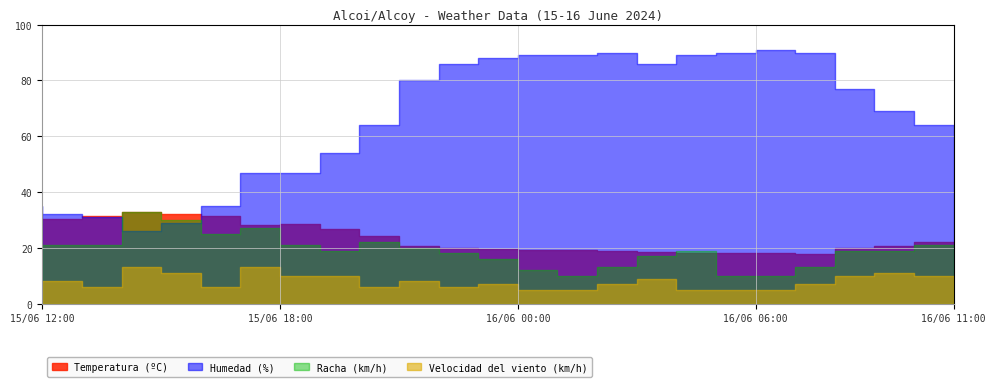

Where does the Humedad (%) series first go above 77?

15/06 22:00